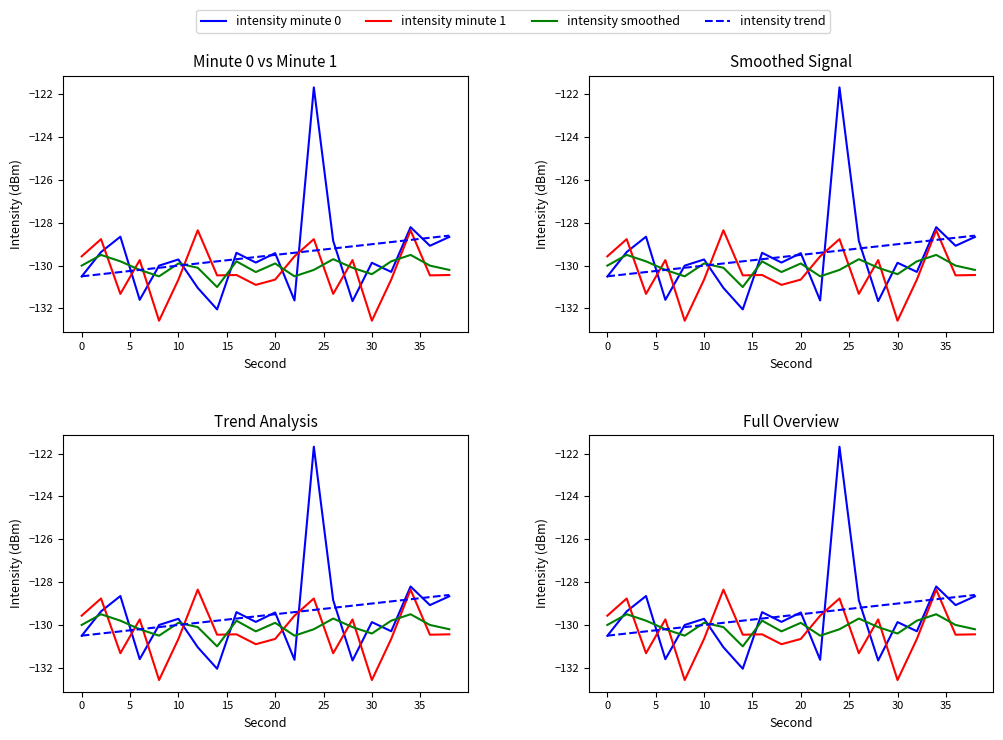

Which series has the largest total across all categories?

intensity trend